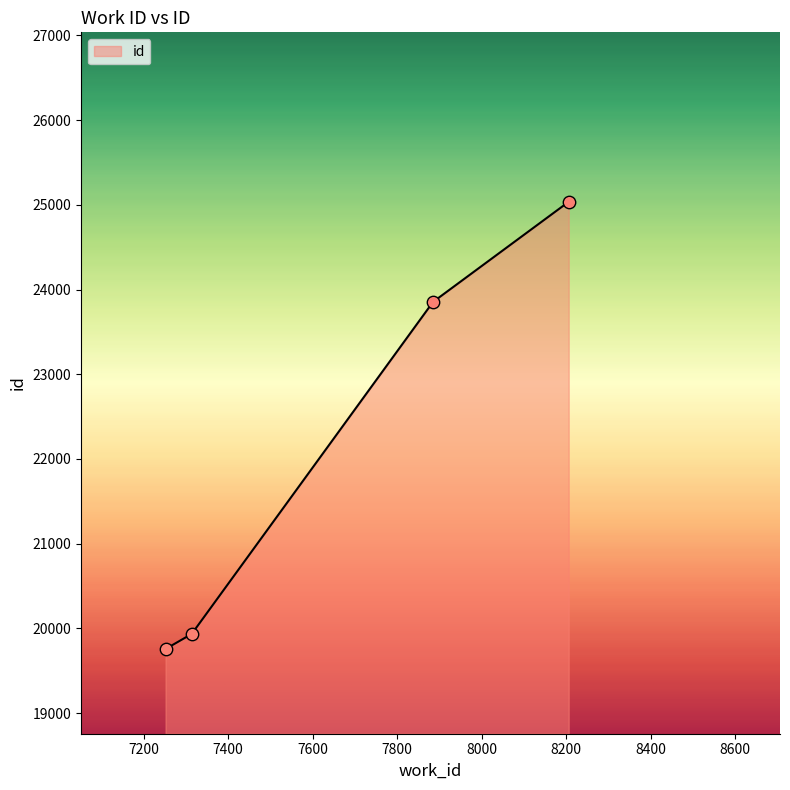

What is the smallest value displayed?

19757